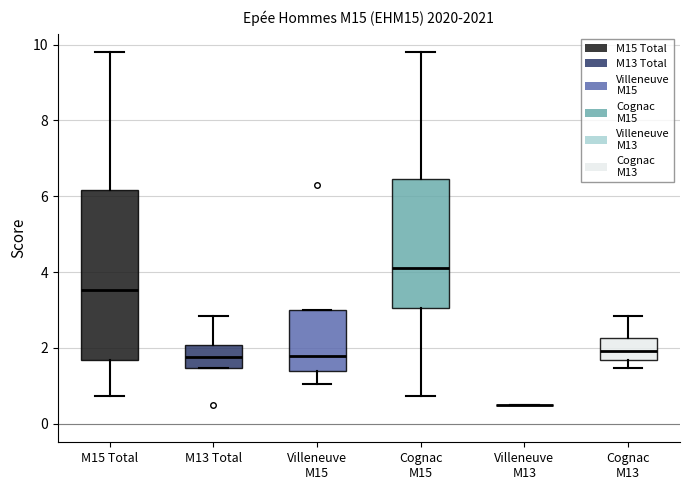

Reading left to right, transcribe this box plot: for each box, give where its median line is, the range the box spans, and where its two whiskers end, as read against the y-axis. The values are not printed on the chart, so give them approximately, as read against the axis.

M15 Total: median 3.6, box 1.6 to 6.2, whiskers 0.8 to 9.8
M13 Total: median 1.8, box 1.4 to 2.0, whiskers 1.4 to 2.8
Villeneuve M15: median 1.8, box 1.4 to 3.0, whiskers 1.0 to 3.0
Cognac M15: median 4.0, box 3.0 to 6.4, whiskers 0.8 to 9.8
Villeneuve M13: box collapsed to a line at 0.6, whiskers 0.6 to 0.6
Cognac M13: median 2.0, box 1.6 to 2.2, whiskers 1.4 to 2.8